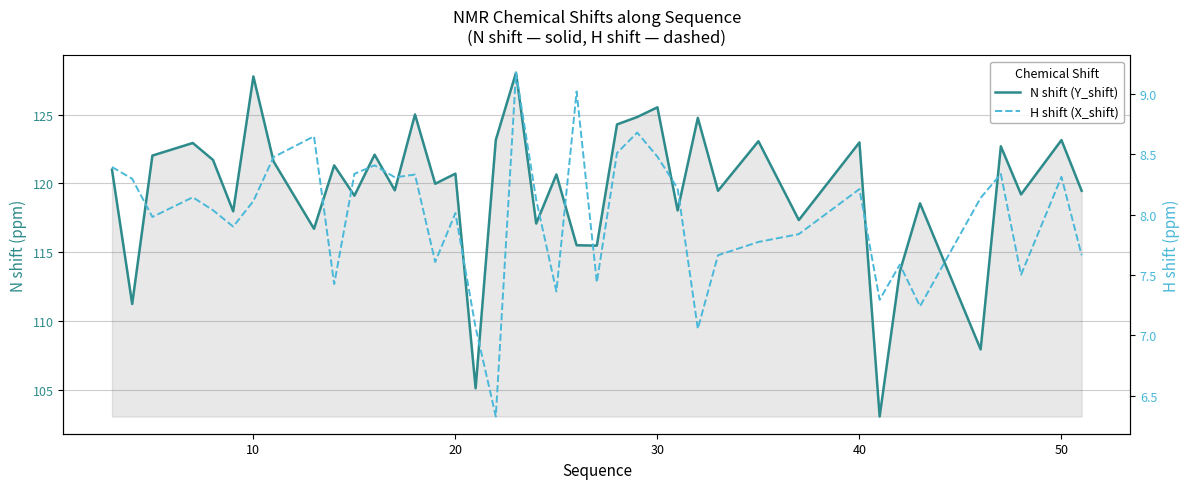

How many data points does each series have?

40